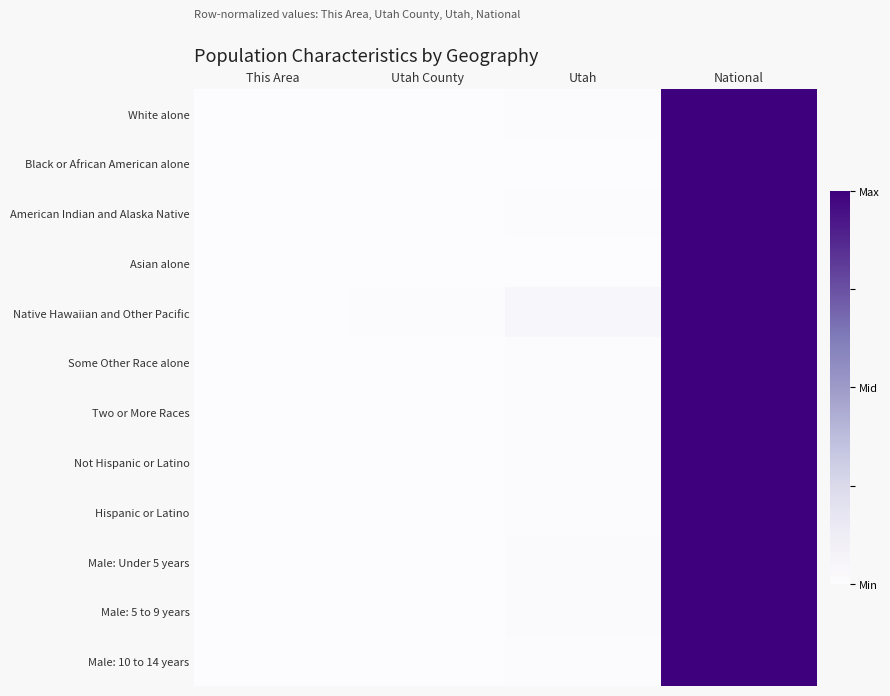

How many categories are shown in the chart?

4